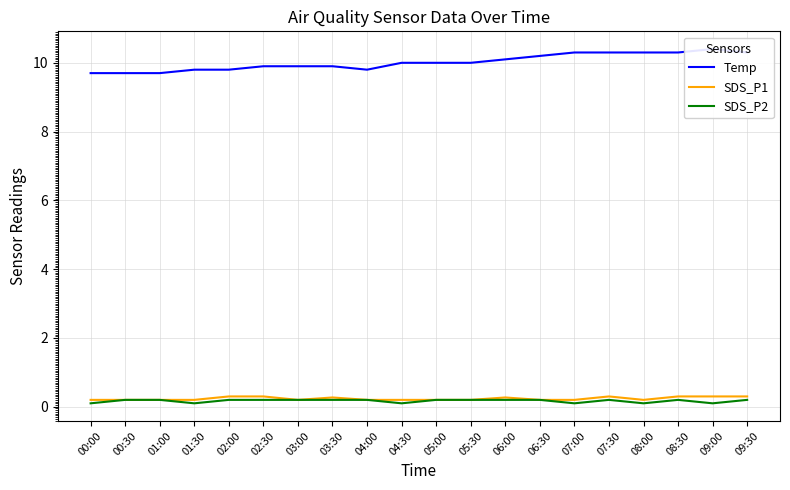

True or false: SDS_P1 and SDS_P2 intersect in this chart.

False